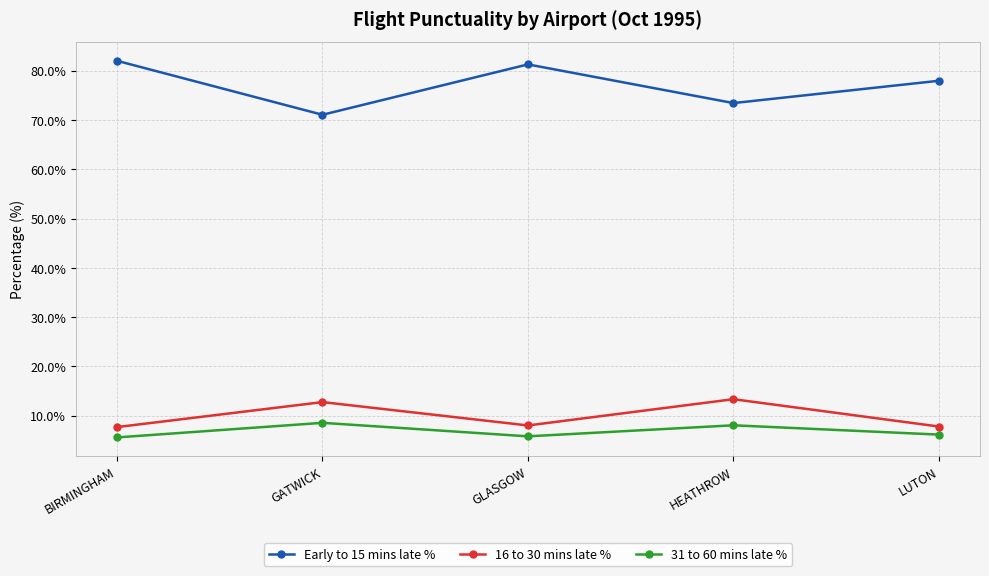

What is the minimum value for 16 to 30 mins late %?

7.7